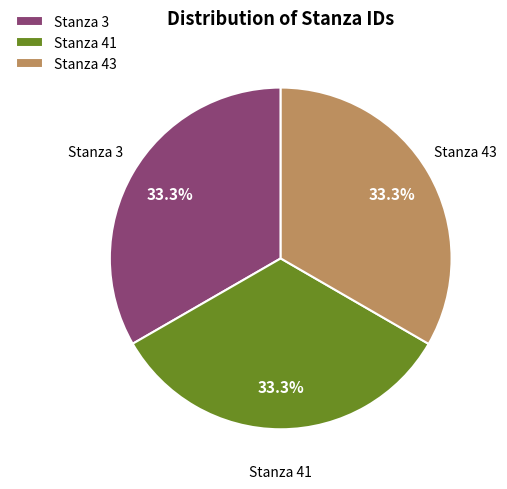

Approximately how many times larger is the value at Stanza 41 compared to Stanza 3?

1.0